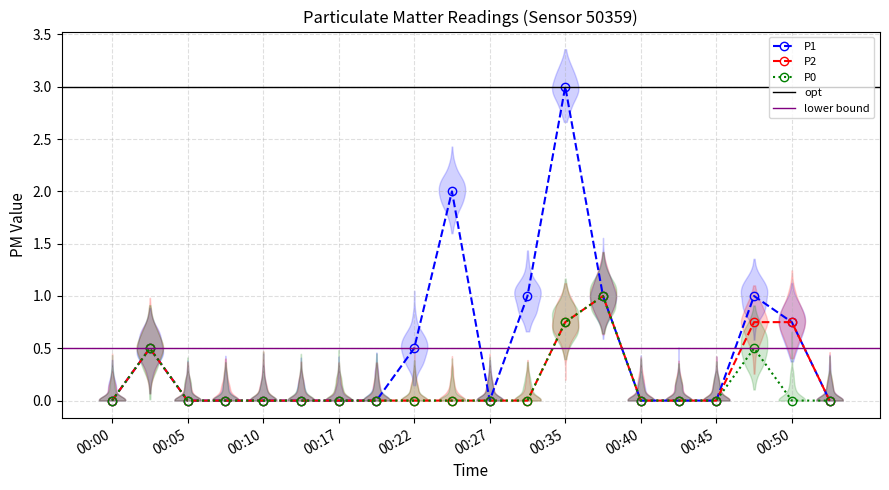

Which series has the largest total across all categories?

P1